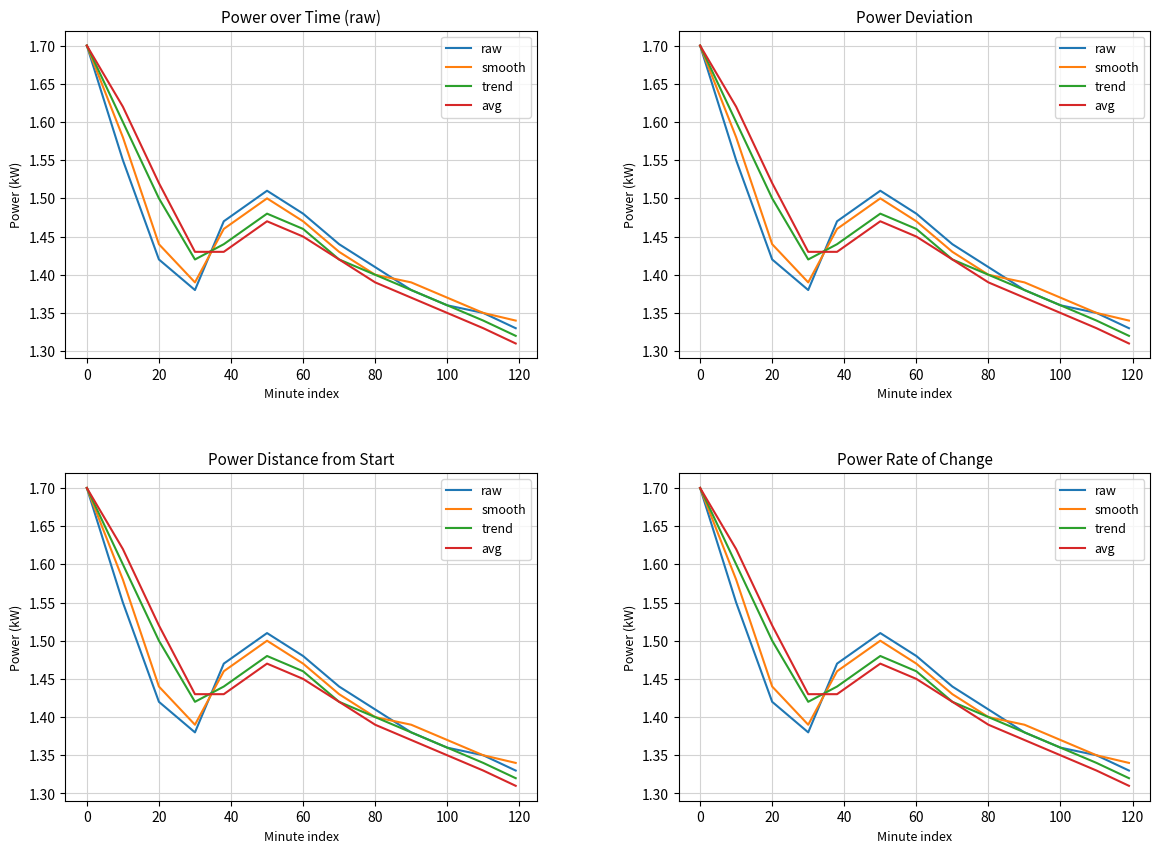

In trend, how many points are lower than both neighbors (excluding endpoints)?

1